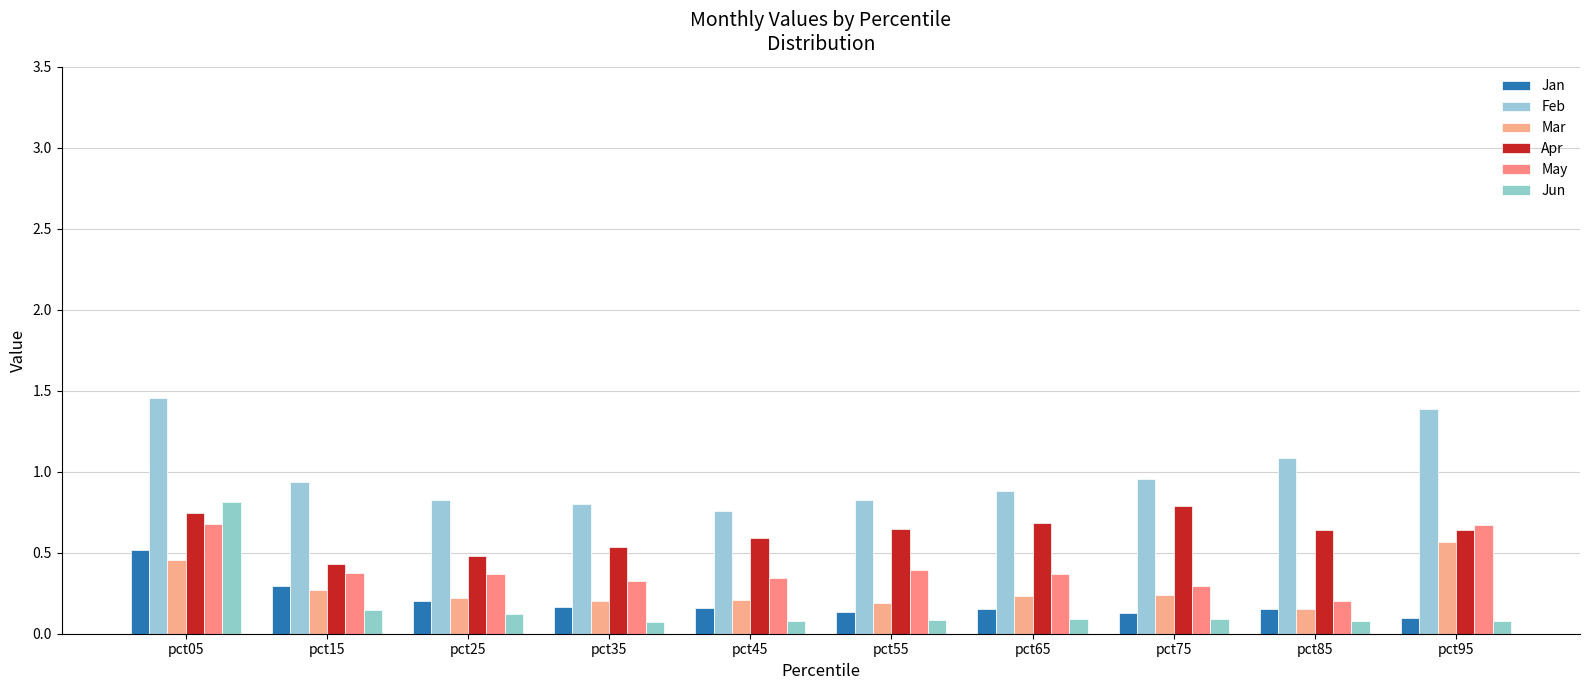

Reading left to right, transcribe all the data shown in this chart.

Jan: 0.5	0.3	0.2	0.2	0.2	0.1	0.2	0.1	0.2	0.1
Feb: 1.5	0.9	0.8	0.8	0.8	0.8	0.9	1.0	1.1	1.4
Mar: 0.5	0.3	0.2	0.2	0.2	0.2	0.2	0.2	0.2	0.6
Apr: 0.7	0.4	0.5	0.5	0.6	0.6	0.7	0.8	0.6	0.6
May: 0.7	0.4	0.4	0.3	0.3	0.4	0.4	0.3	0.2	0.7
Jun: 0.8	0.1	0.1	0.1	0.1	0.1	0.1	0.1	0.1	0.1